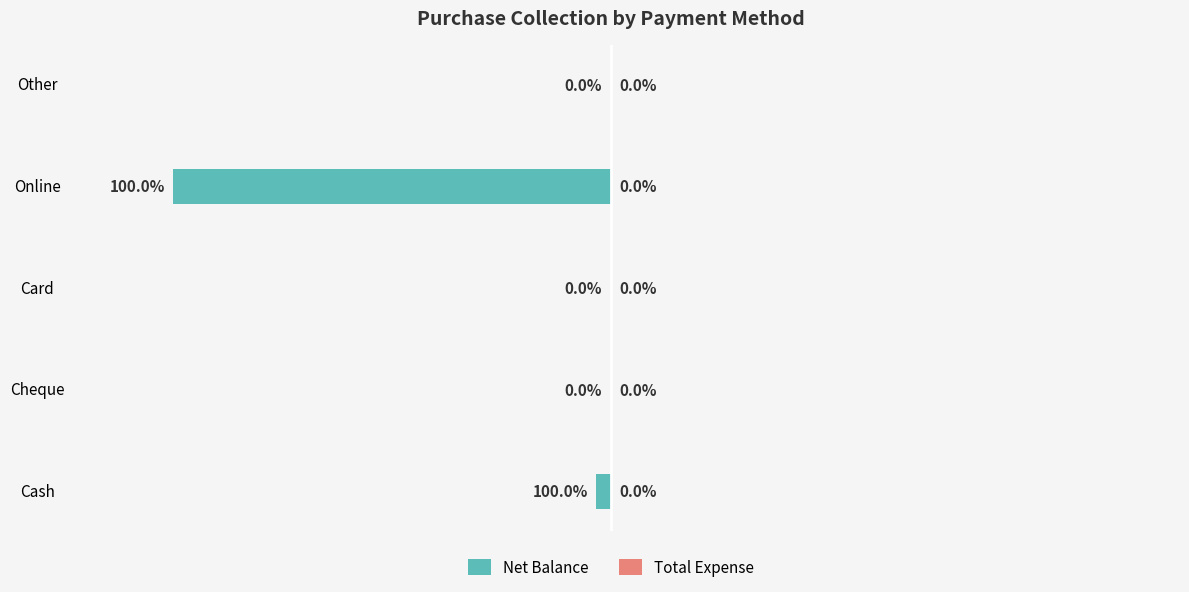

Where is the data nearest to the value -7500?

Cash